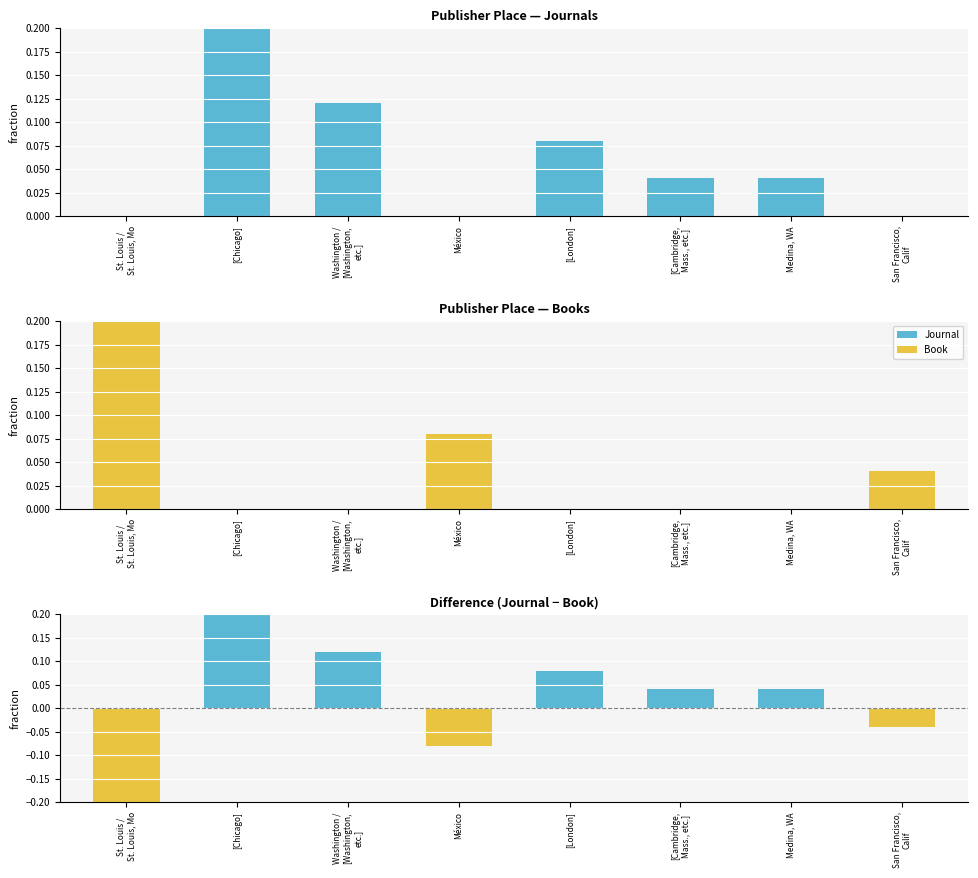

What is the sum of all Journal - Book values?

0.1